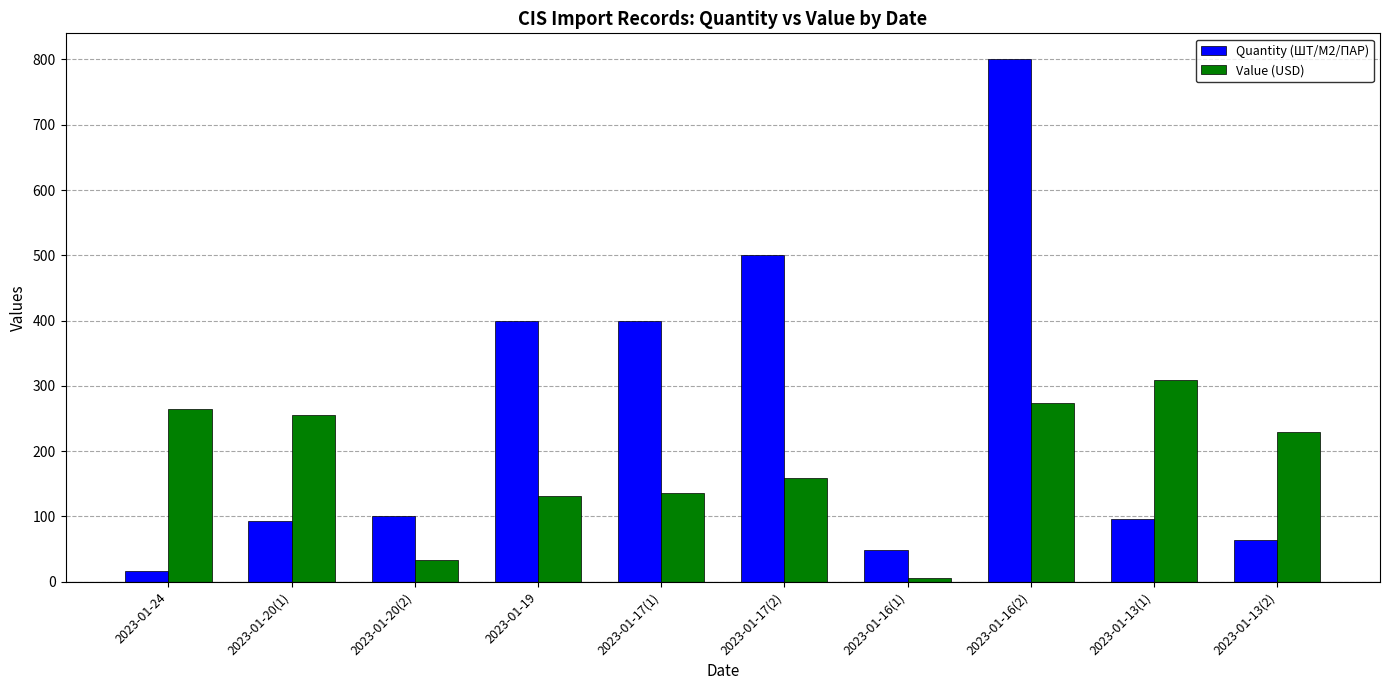

Rank the series by their average value, from highest to lowest.

Quantity (ШТ/М2/ПАР), Value (USD)